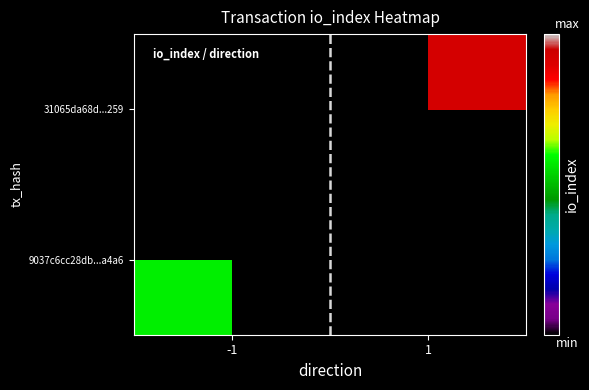

Between -1 and 1, which is larger?

1